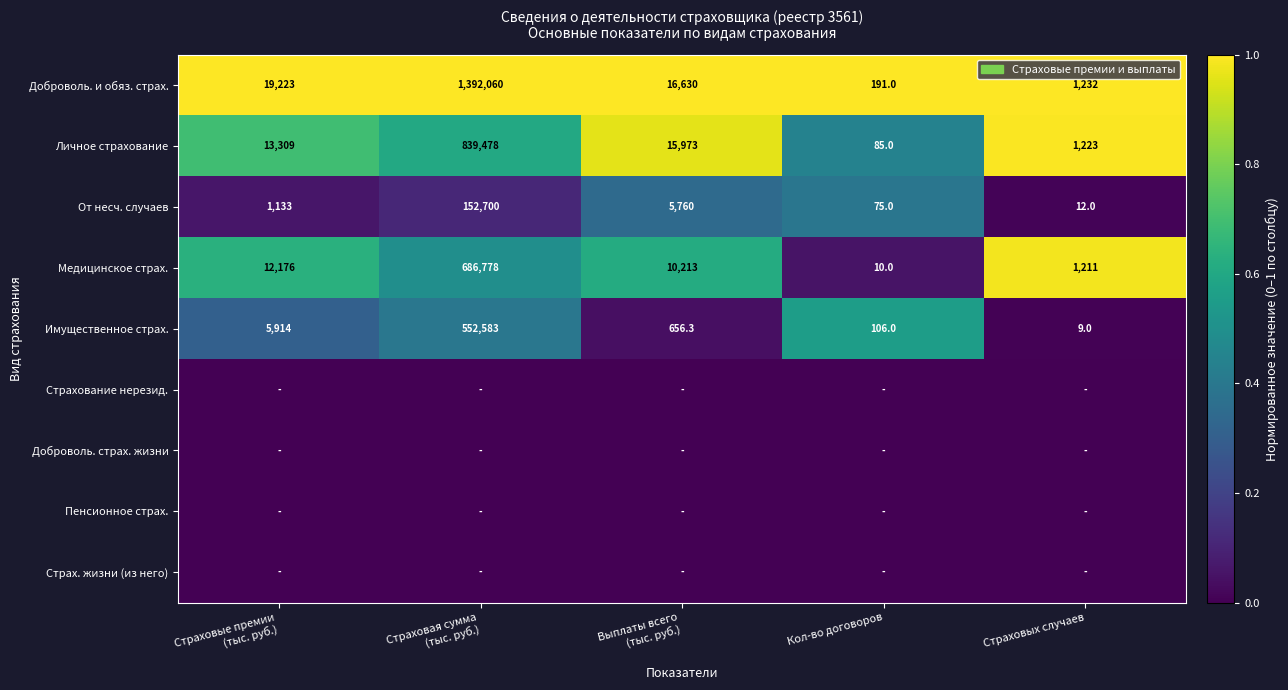

What is the sum of all Имущественное страх. values?

559268.3